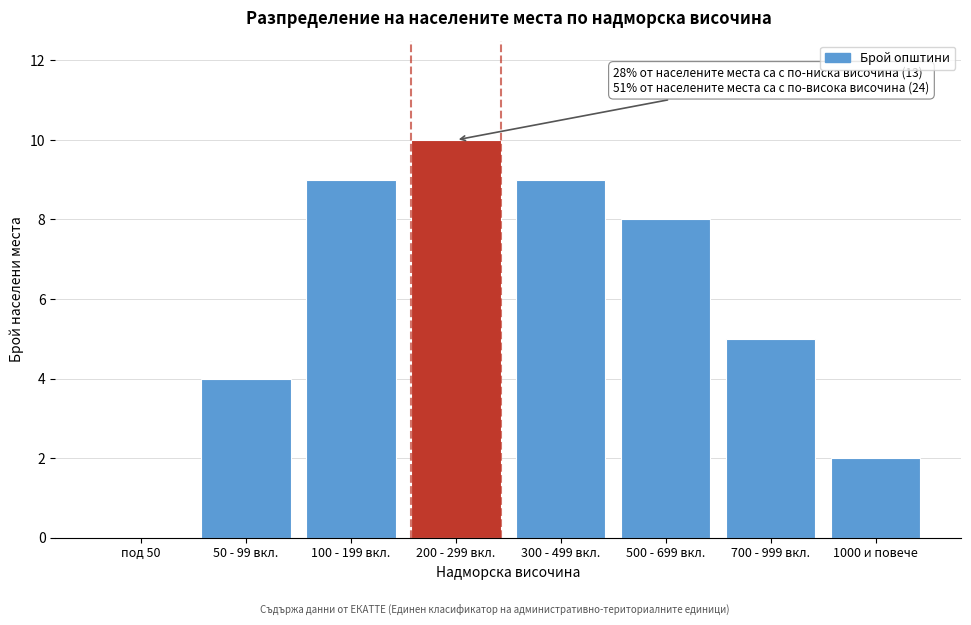

Reading right to left, what are all the values shown in this chart?

1000 и повече=2	700 - 999 вкл.=5	500 - 699 вкл.=8	300 - 499 вкл.=9	200 - 299 вкл.=10	100 - 199 вкл.=9	50 - 99 вкл.=4	под 50=0